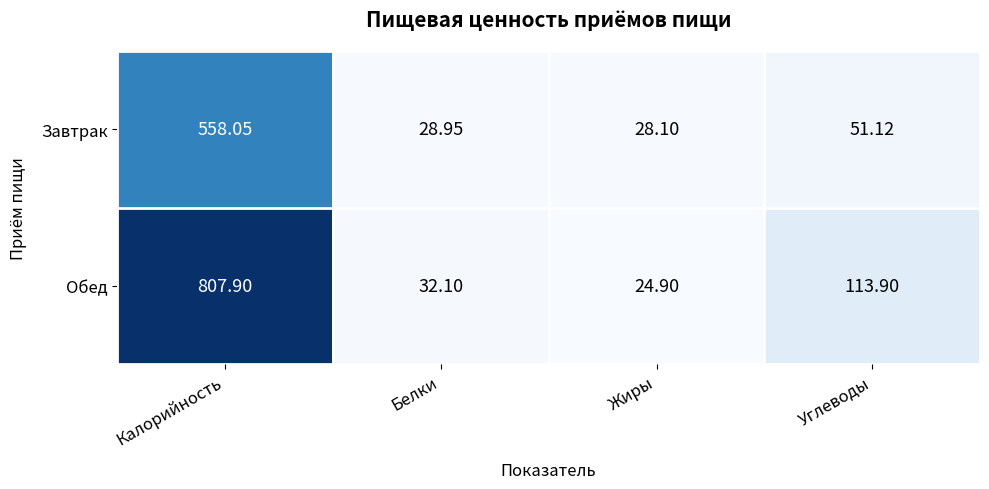

At which category is the sum across all series the highest?

Калорийность